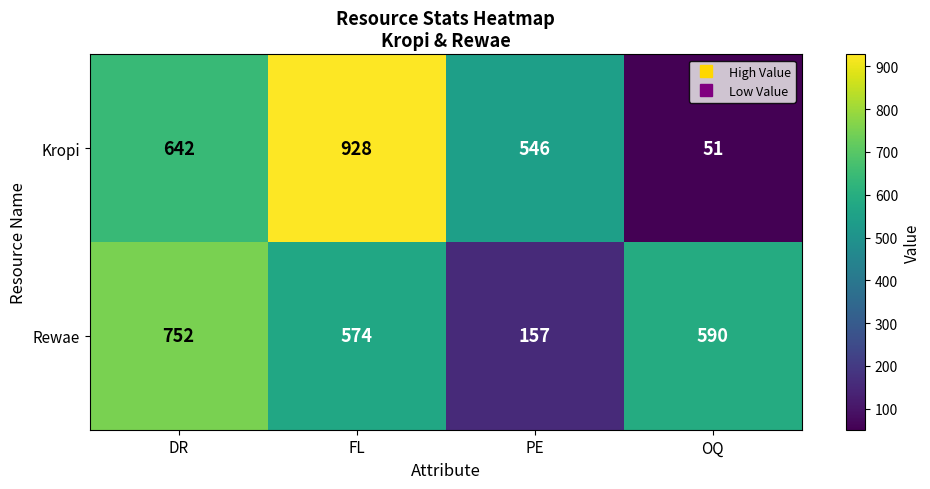

What is the sum of the Rewae values at DR and PE?

909